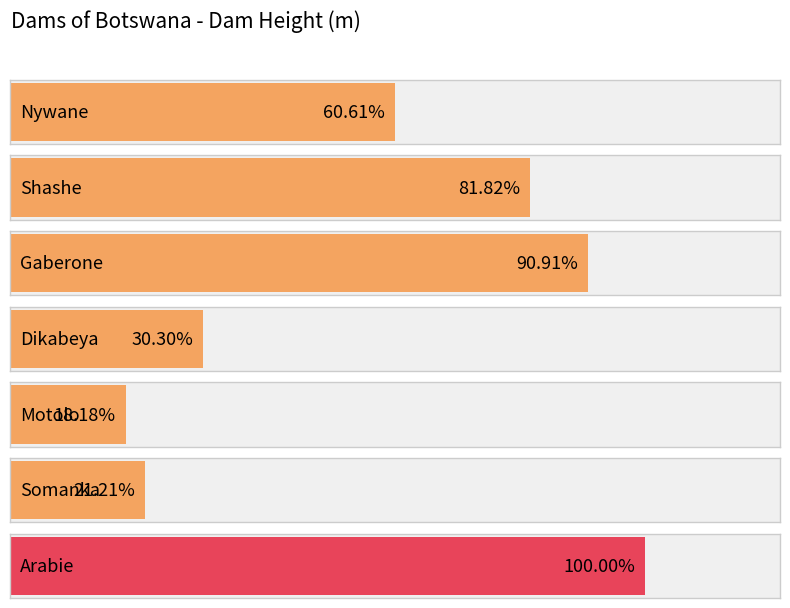

What is the difference between the maximum and minimum values?

27